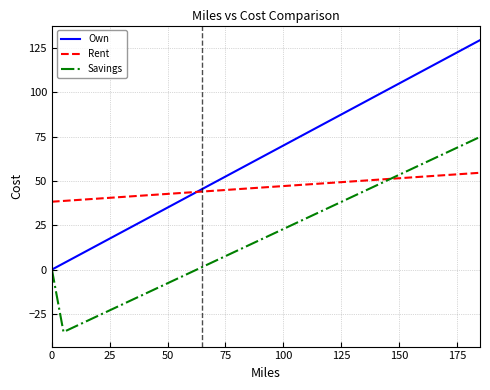

List the series in order of their overall mean, lowest first.

Savings, Rent, Own